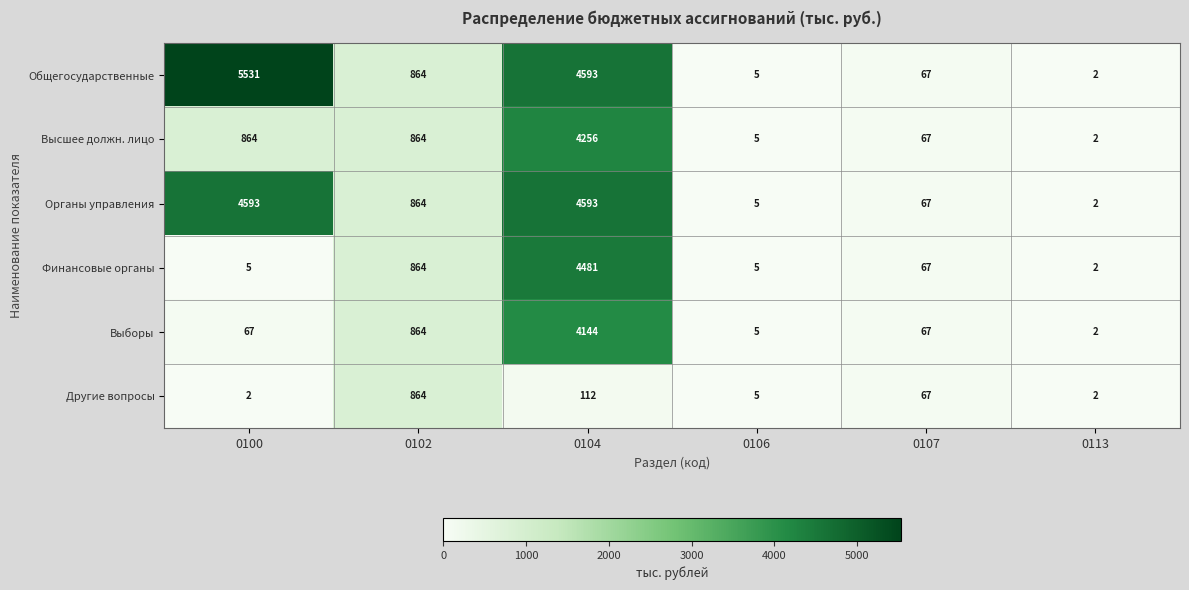

At which category is the sum across all series the highest?

0104